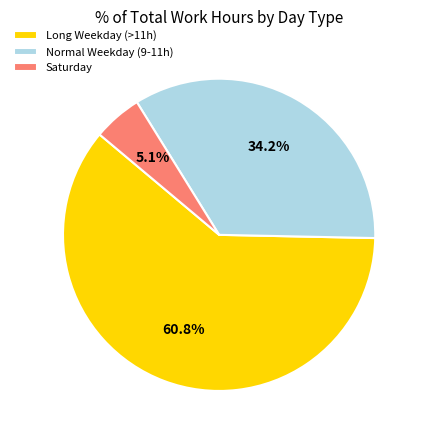

Which has a higher value, Saturday or Long Weekday (>11h)?

Long Weekday (>11h)